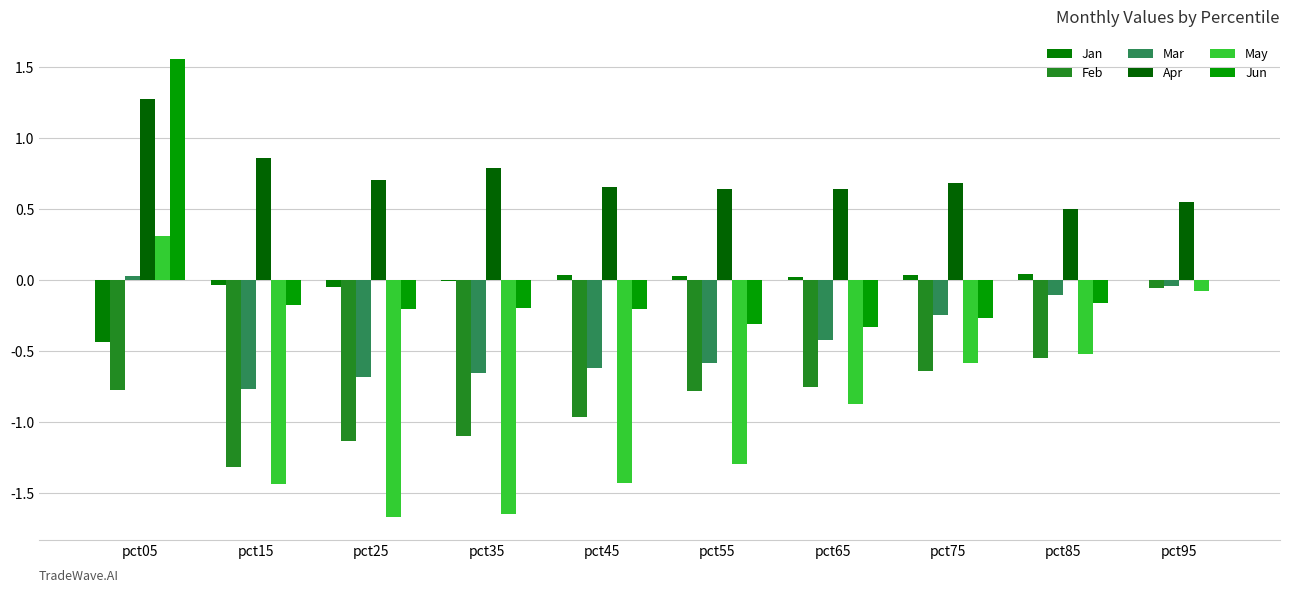

At which label does May first exceed 0?

pct05